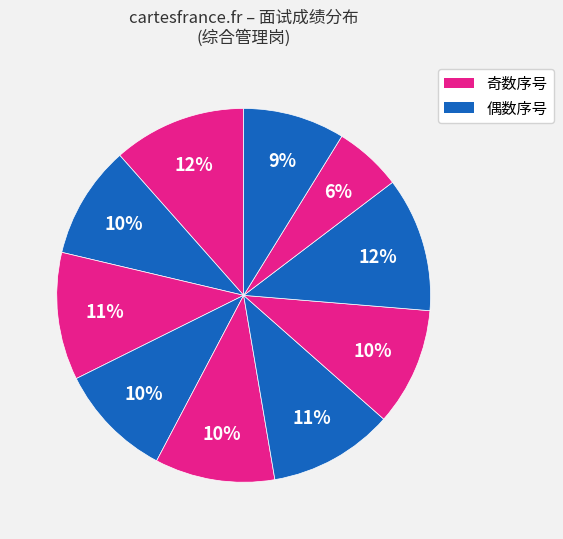

Count the number of slices in the pie.

10